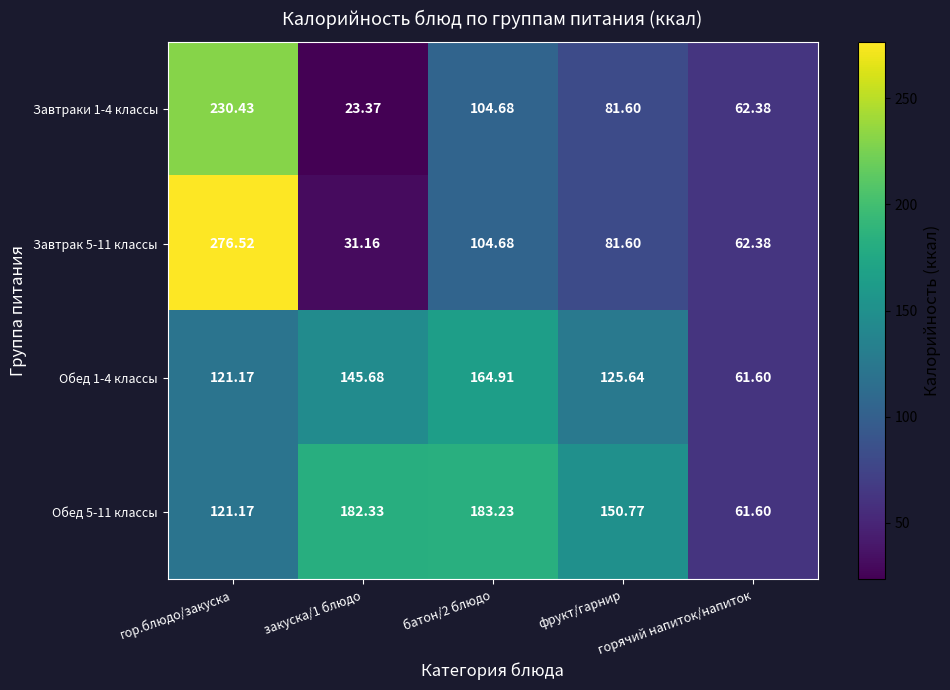

What is the greatest value displayed?

276.5